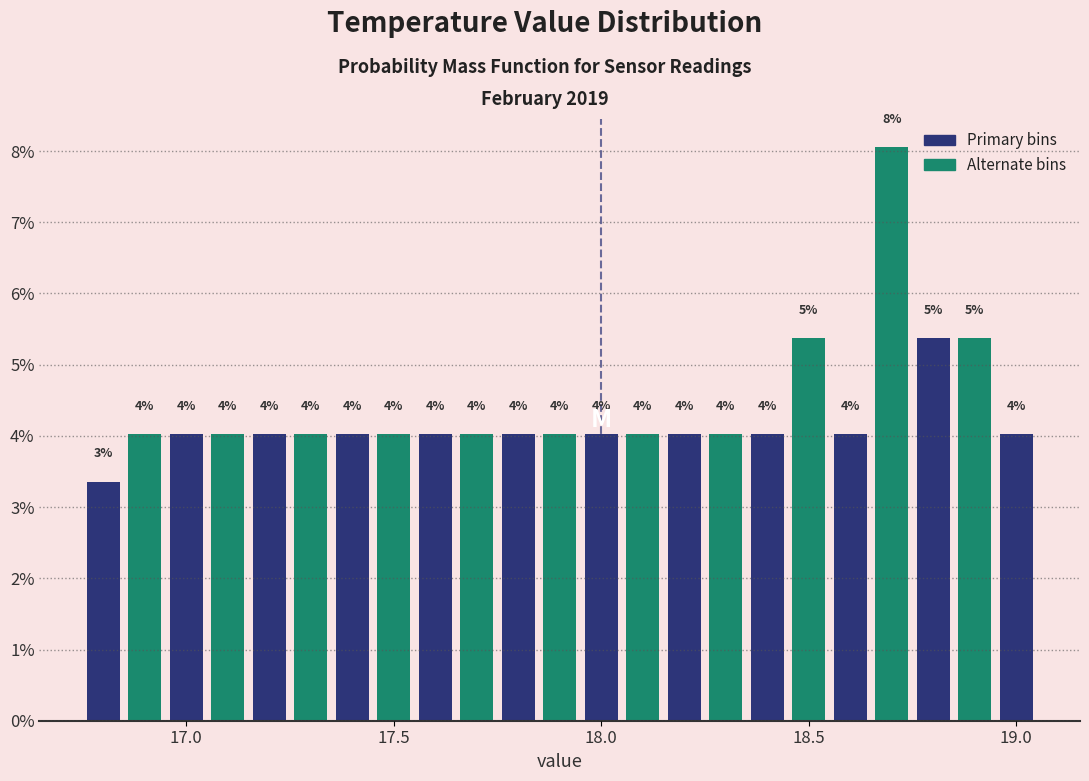

Around what value on the x-axis is the tallest bar? Give the approximate position of its centre, as read against the axis.

18.70